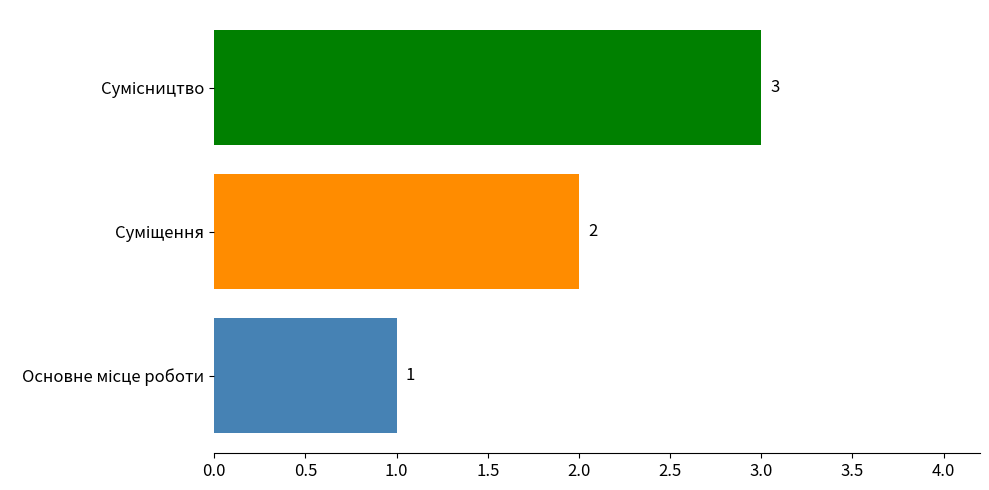

Count the values in the range 1 to 3.

3